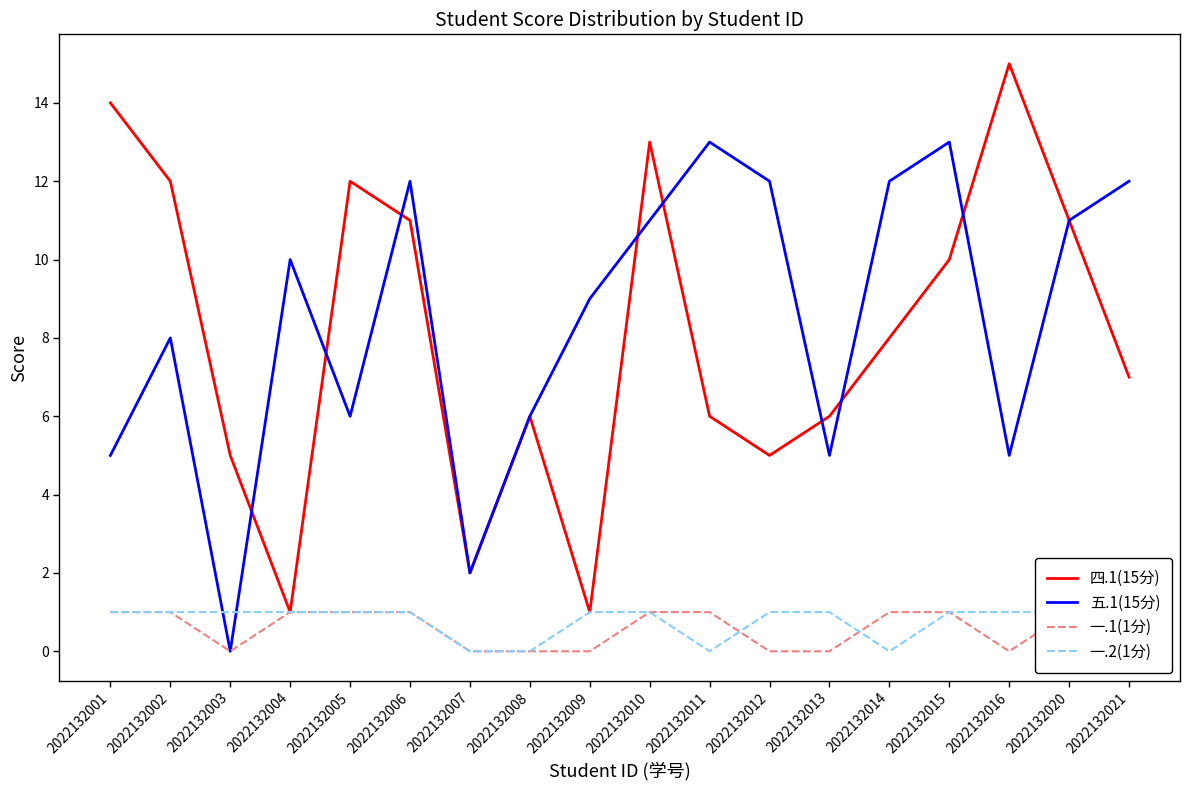

True or false: 四.1(15分) and 一.2(1分) cross at least once.

False